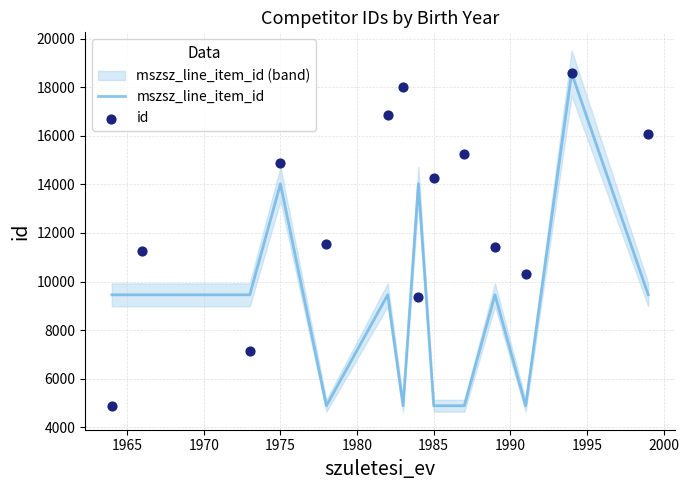

What are all the series names shown in the legend?

mszsz_line_item_id, id